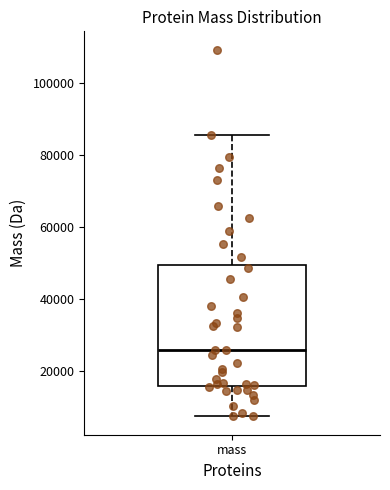

Where does the lower whisker of the box for mass end on the y-axis? The values are not printed on the chart, so give them approximately, as read against the axis.

8000